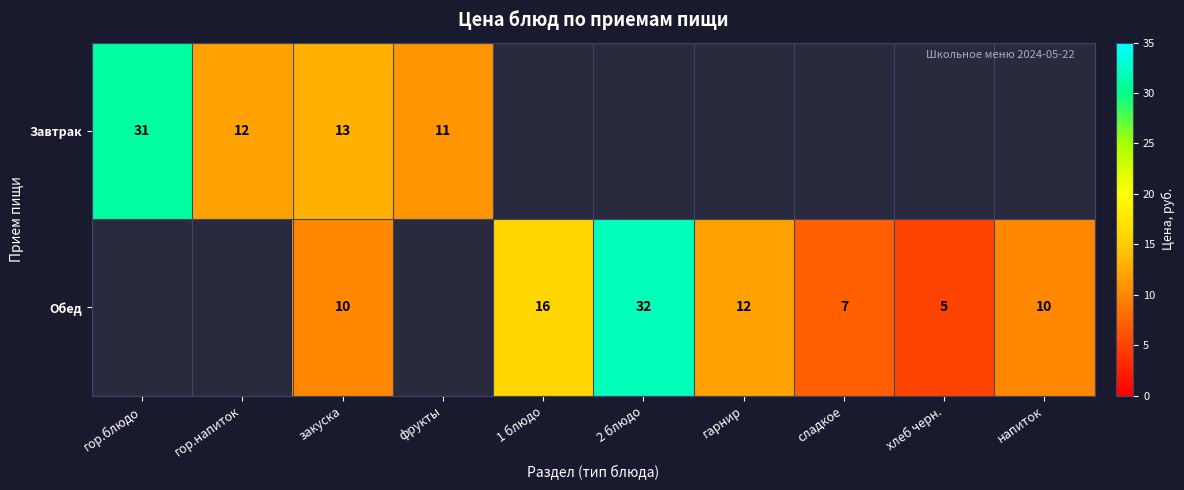

Is the value of Обед at хлеб черн. greater than the value of Завтрак at закуска?

No